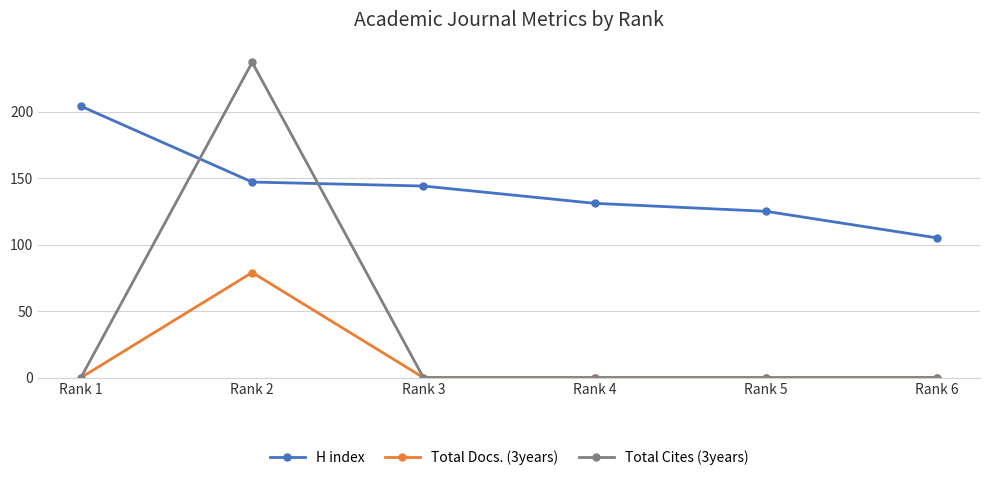

Is it true that Total Docs. (3years) equals 0 at Rank 4?

True